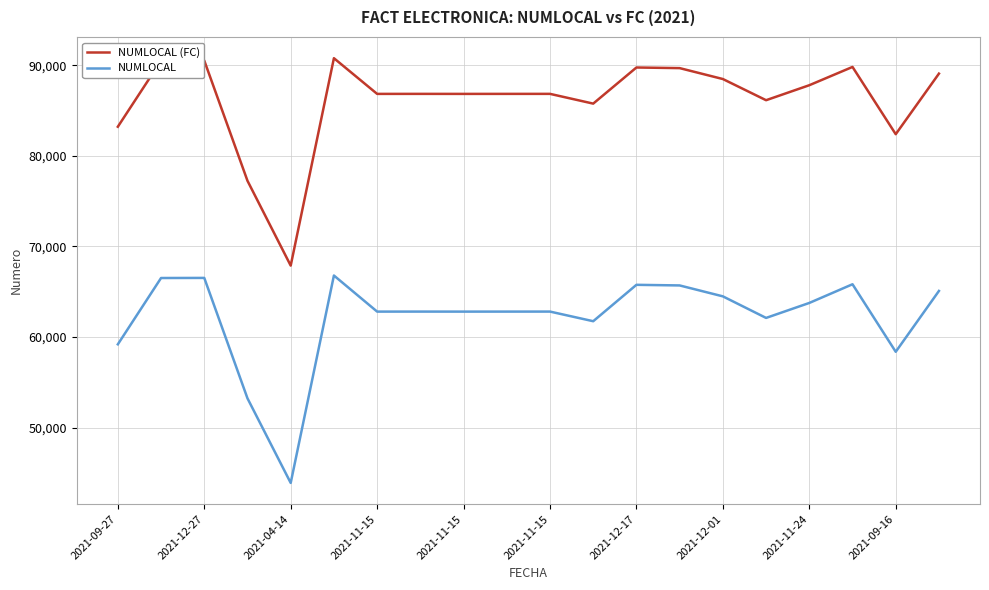

What is the difference between the maximum and minimum values in the NUMLOCAL series?

22880